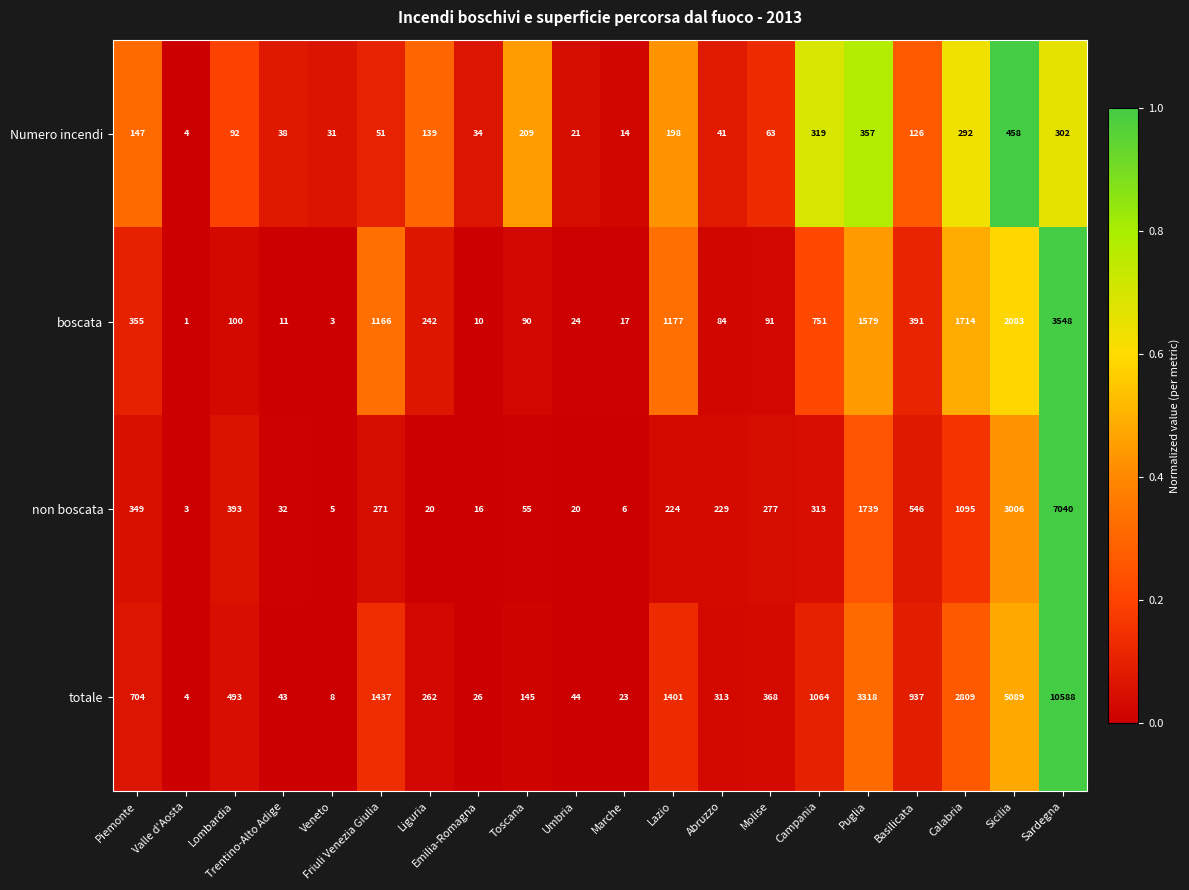

At which label does non boscata first exceed 271?

Piemonte